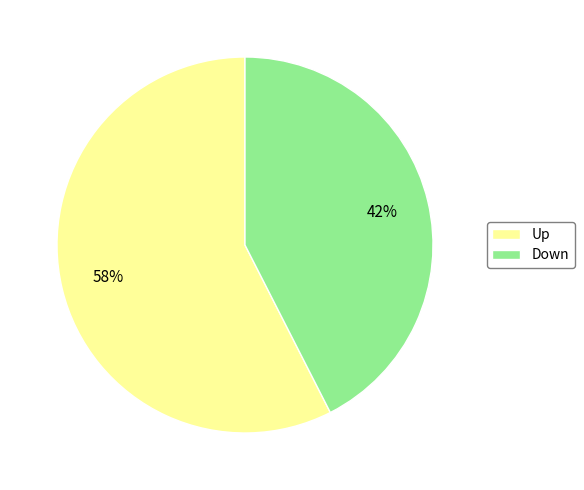

Which has a higher value, Down or Up?

Up